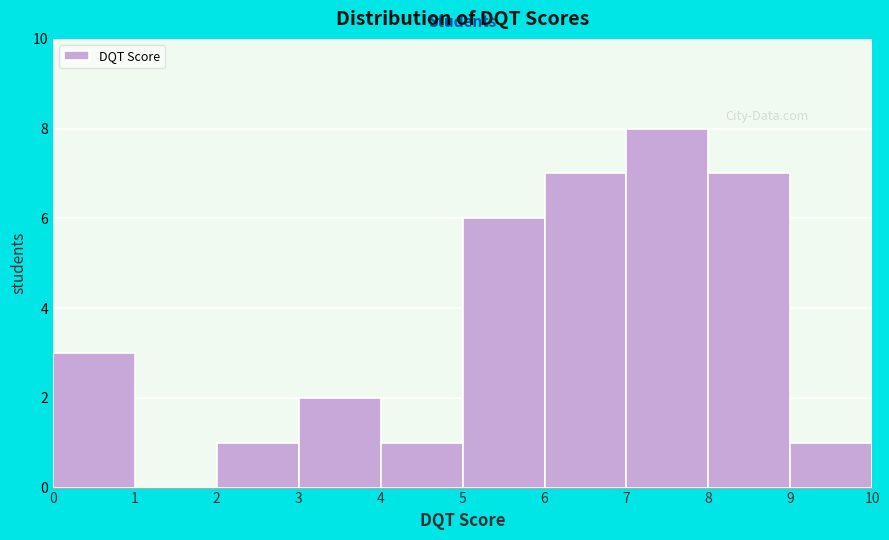

Reading left to right, list every bar in this chart as the range it spans on the x-axis followed by its height. The values are not printed on the chart, so give them approximately, as read against the axis.

0 to 1: 3
1 to 2: 0
2 to 3: 1
3 to 4: 2
4 to 5: 1
5 to 6: 6
6 to 7: 7
7 to 8: 8
8 to 9: 7
9 to 10: 1